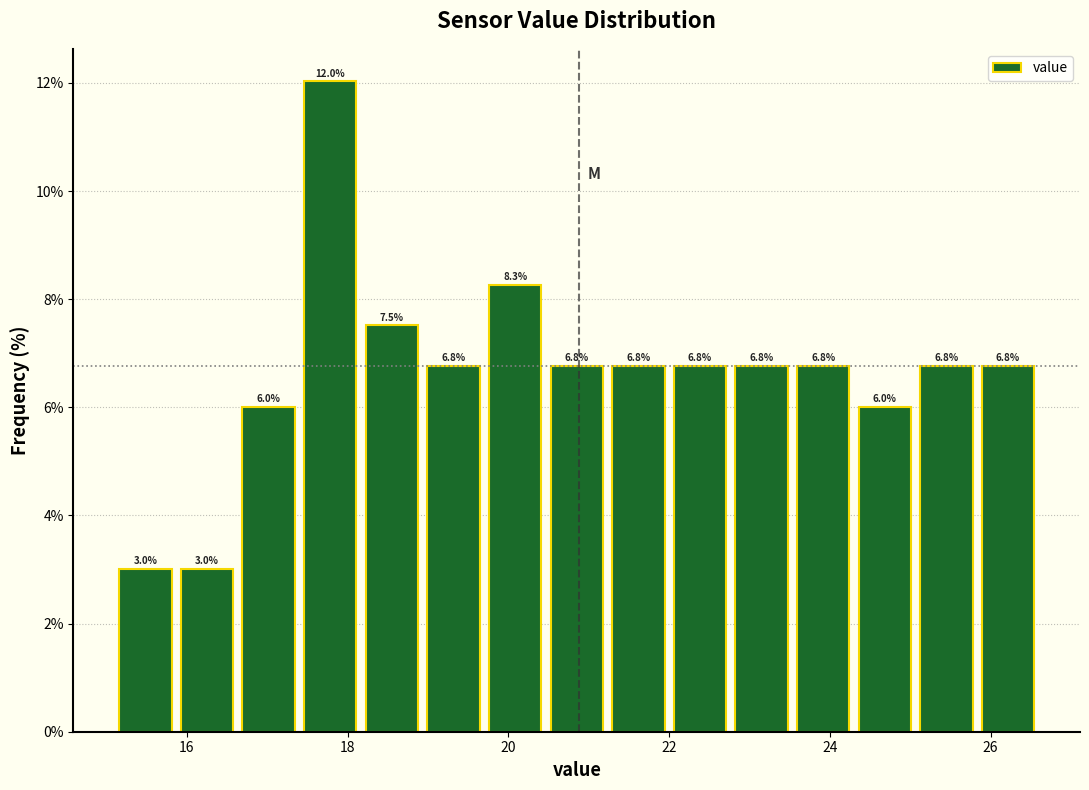

Around what value on the x-axis is the tallest bar? Give the approximate position of its centre, as read against the axis.

17.8